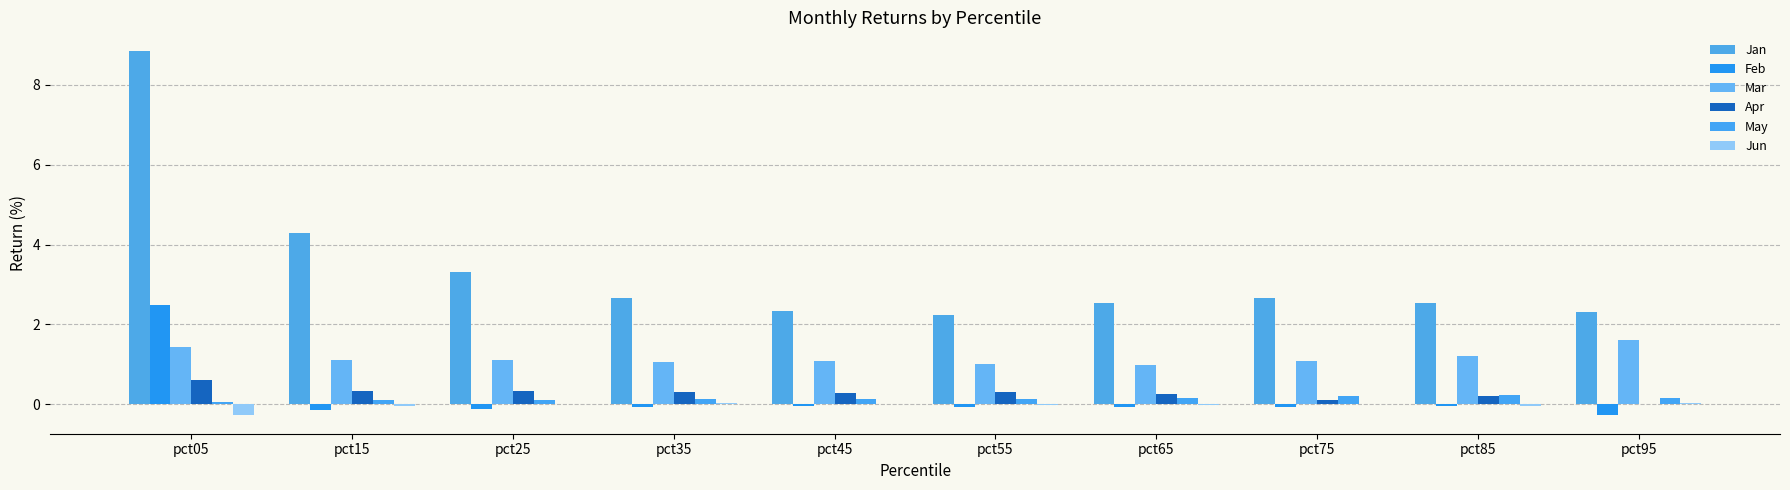

The Feb series shows -0.0 at pct55. True or false?

False